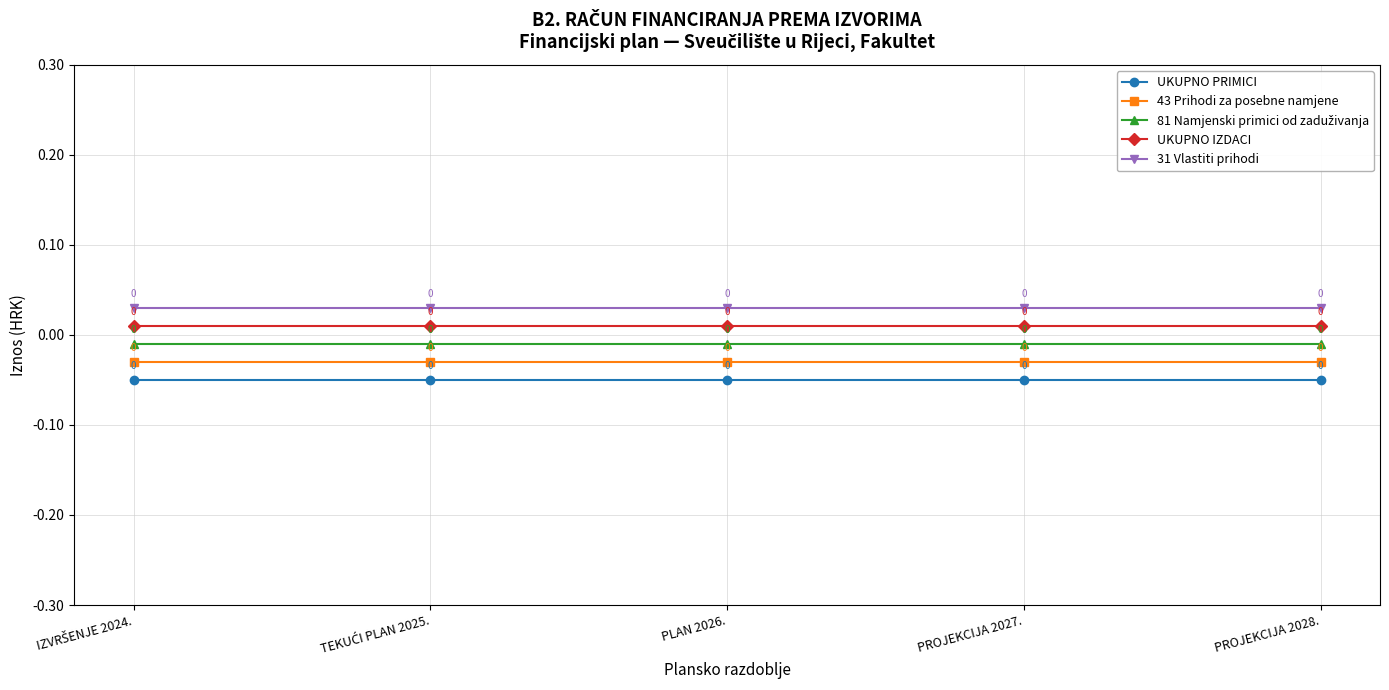

What is the label of the 3rd point from the right?

PLAN 2026.